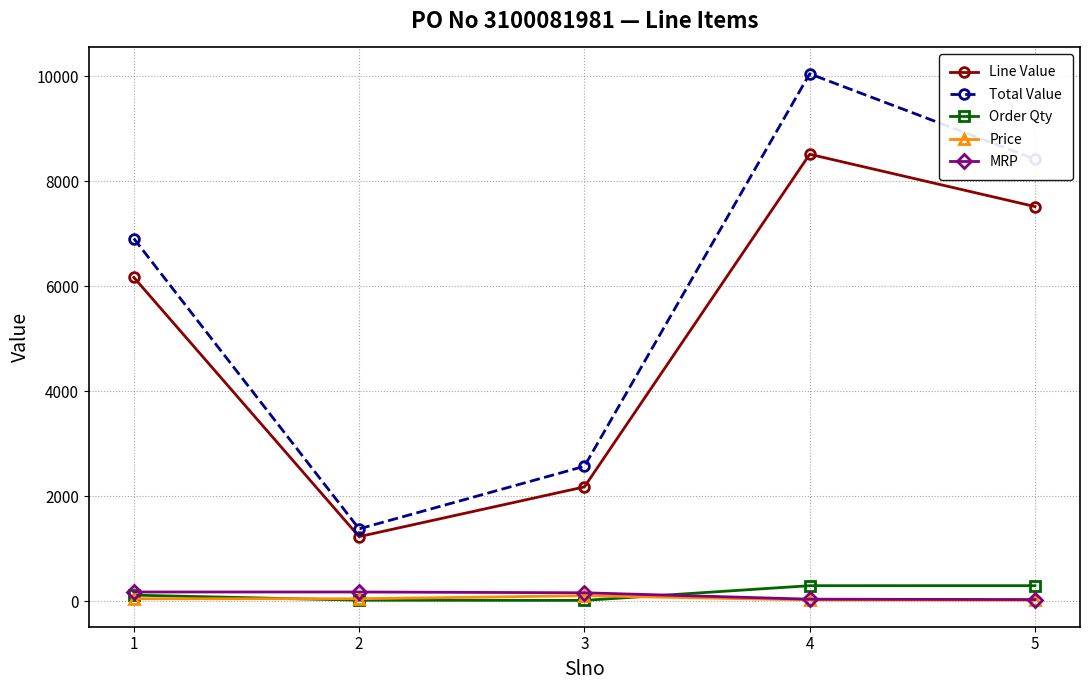

True or false: Order Qty and Line Value intersect in this chart.

False